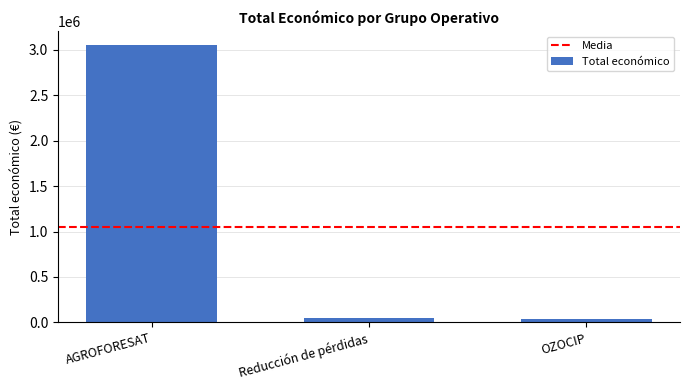

Is it true that the value at AGROFORESAT is 3051573?

True